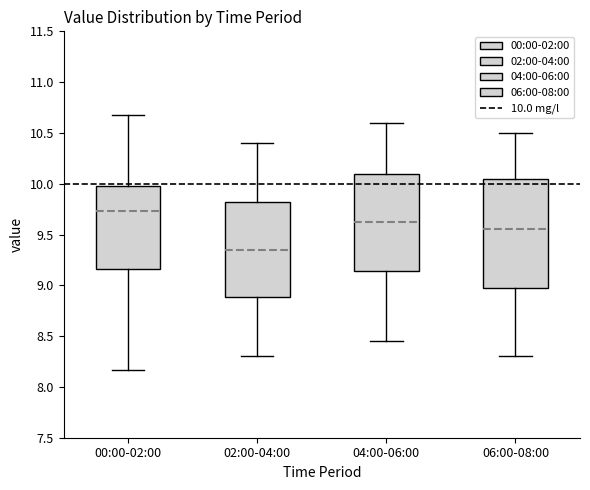

Reading left to right, read every box against the y-axis: the position of its median line, the range the box covers, and the ends of its whiskers. The values are not printed on the chart, so give them approximately, as read against the axis.

00:00-02:00: median 9.75, box 9.15 to 10.00, whiskers 8.15 to 10.70
02:00-04:00: median 9.35, box 8.90 to 9.80, whiskers 8.30 to 10.40
04:00-06:00: median 9.65, box 9.15 to 10.10, whiskers 8.45 to 10.60
06:00-08:00: median 9.55, box 9.00 to 10.05, whiskers 8.30 to 10.50